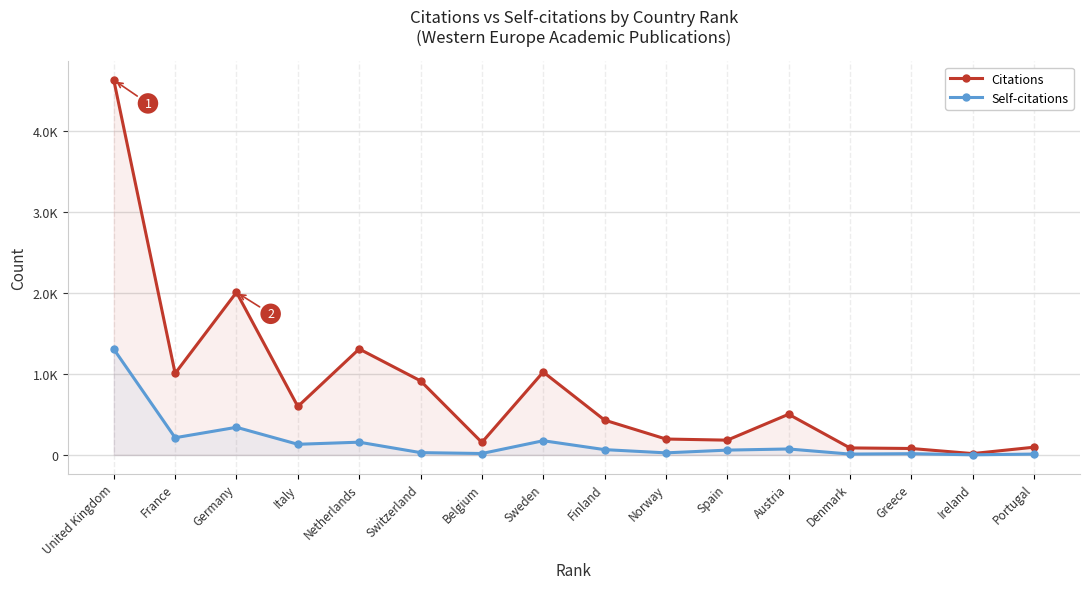

What position from the left is Switzerland?

6